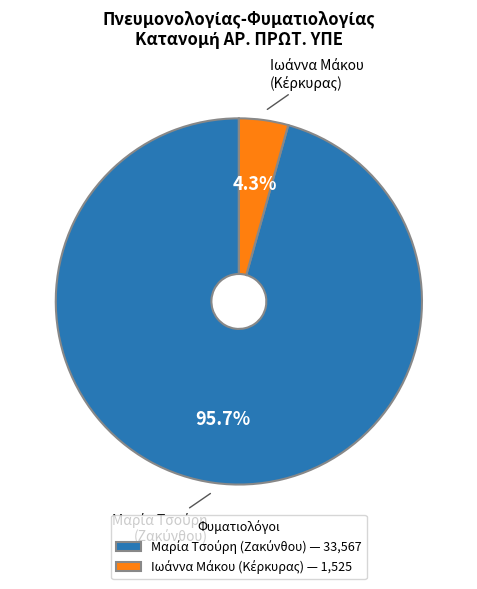

Is there a majority slice in this chart?

Yes